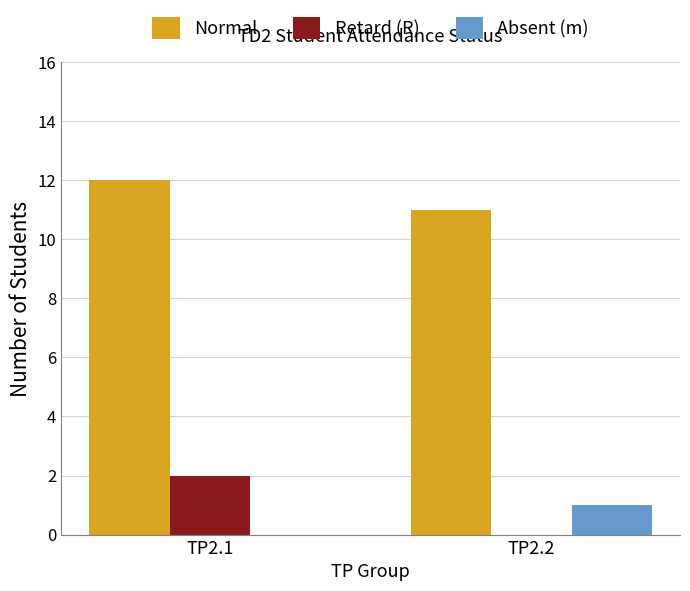

Reading left to right, extract all data points from this chart.

Normal: 12	11
Retard (R): 2	0
Absent (m): 0	1